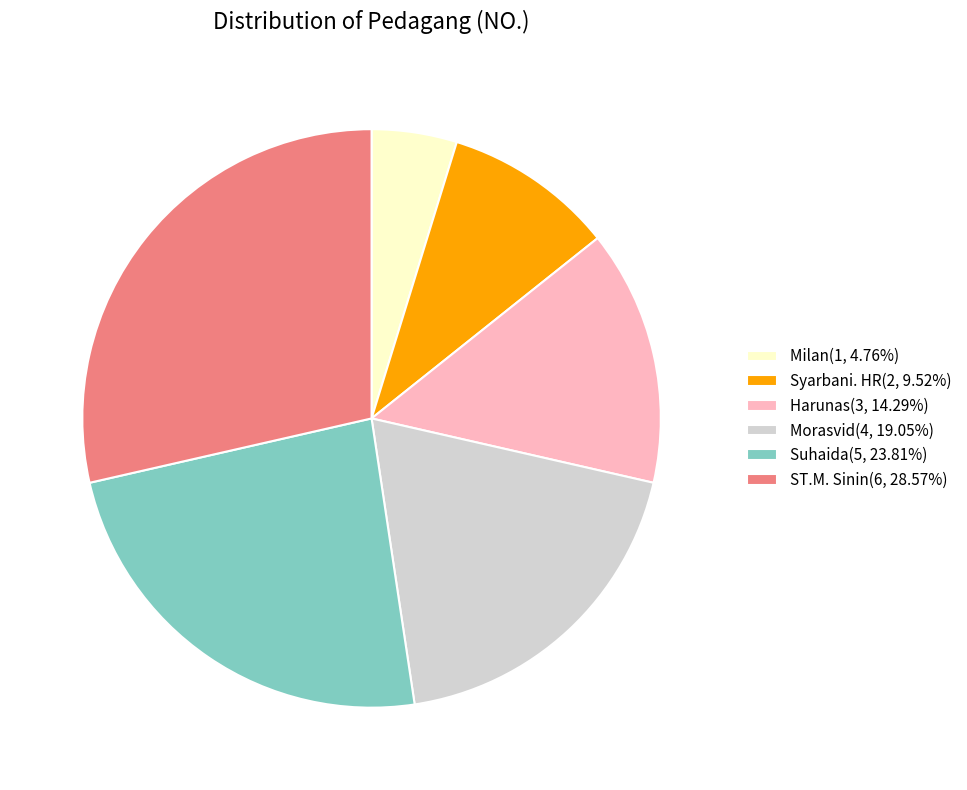

Rank the categories by value from lowest to highest.

Milan, Syarbani. HR, Harunas, Morasvid, Suhaida, ST.M. Sinin